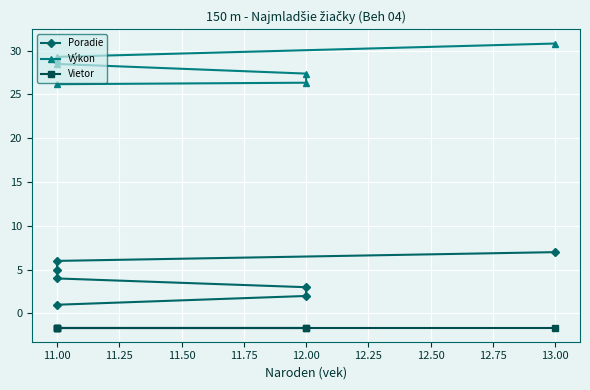

Which series changed the most between 10.75 and 12.00?

Poradie